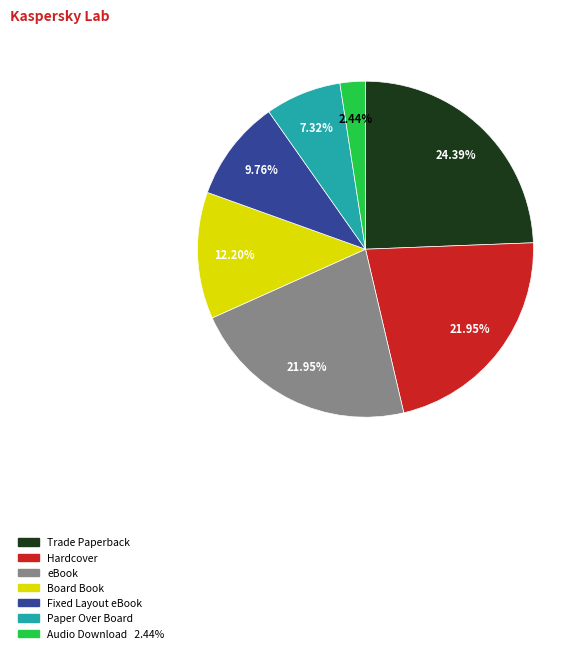

To the nearest percent, what is the average slice percentage?

14%